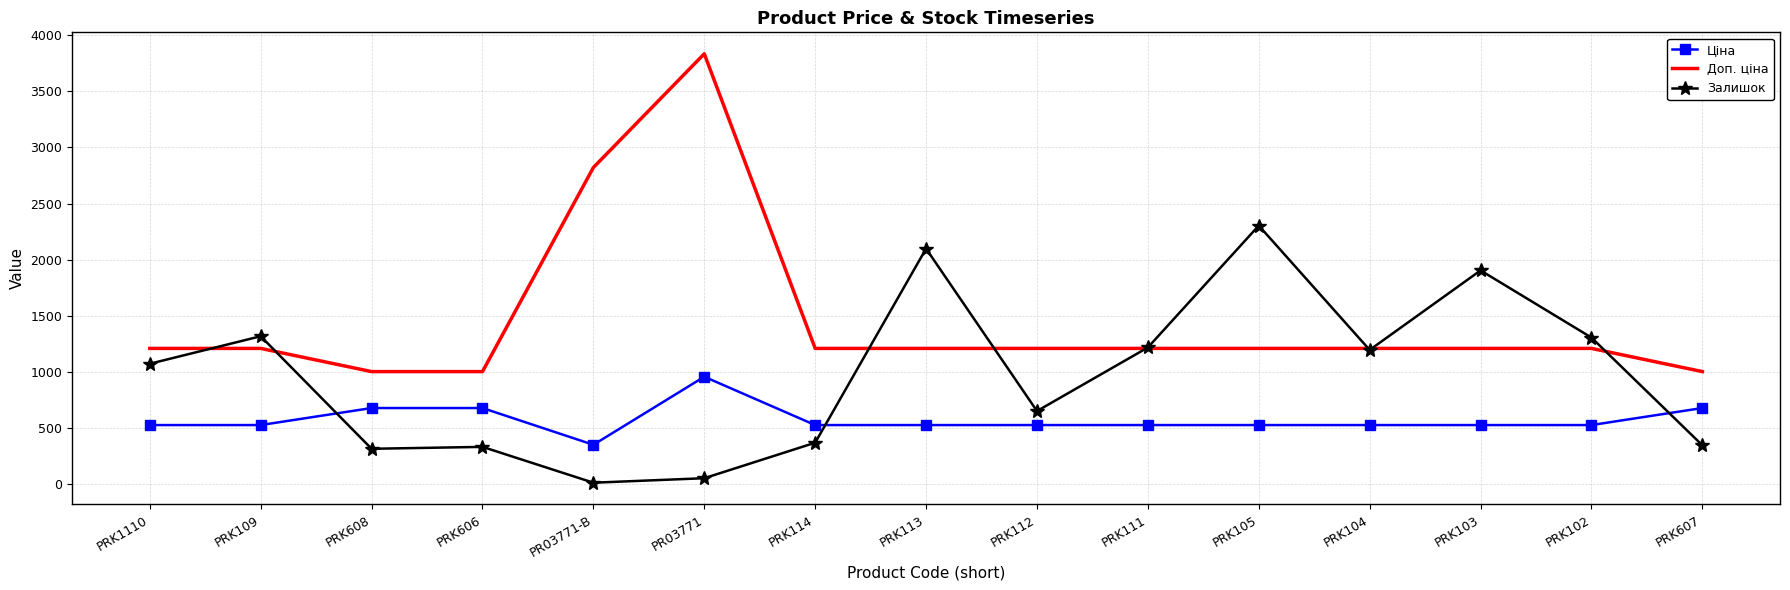

True or false: Доп. ціна and Ціна cross at least once.

False